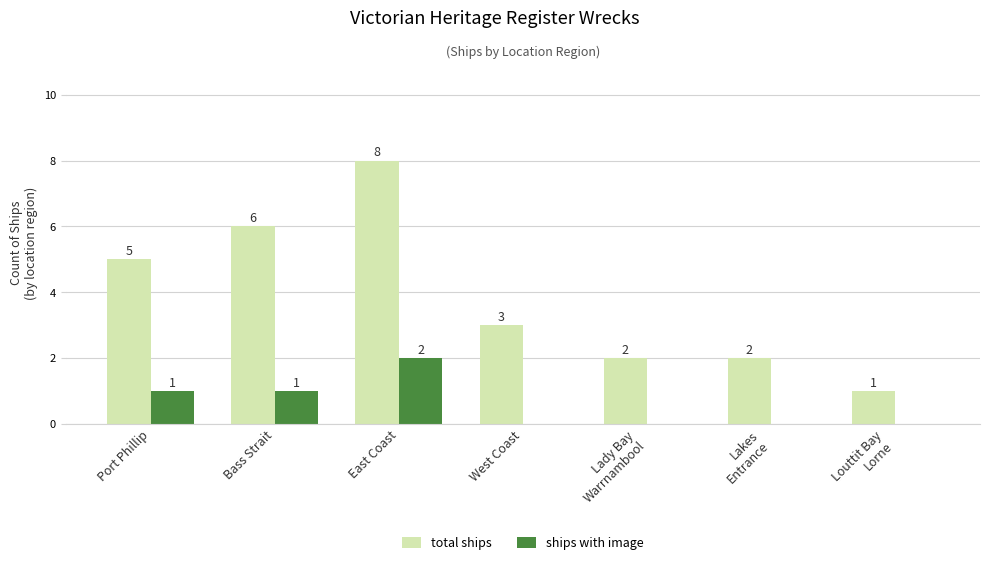

Does the chart contain stacked bars?

No